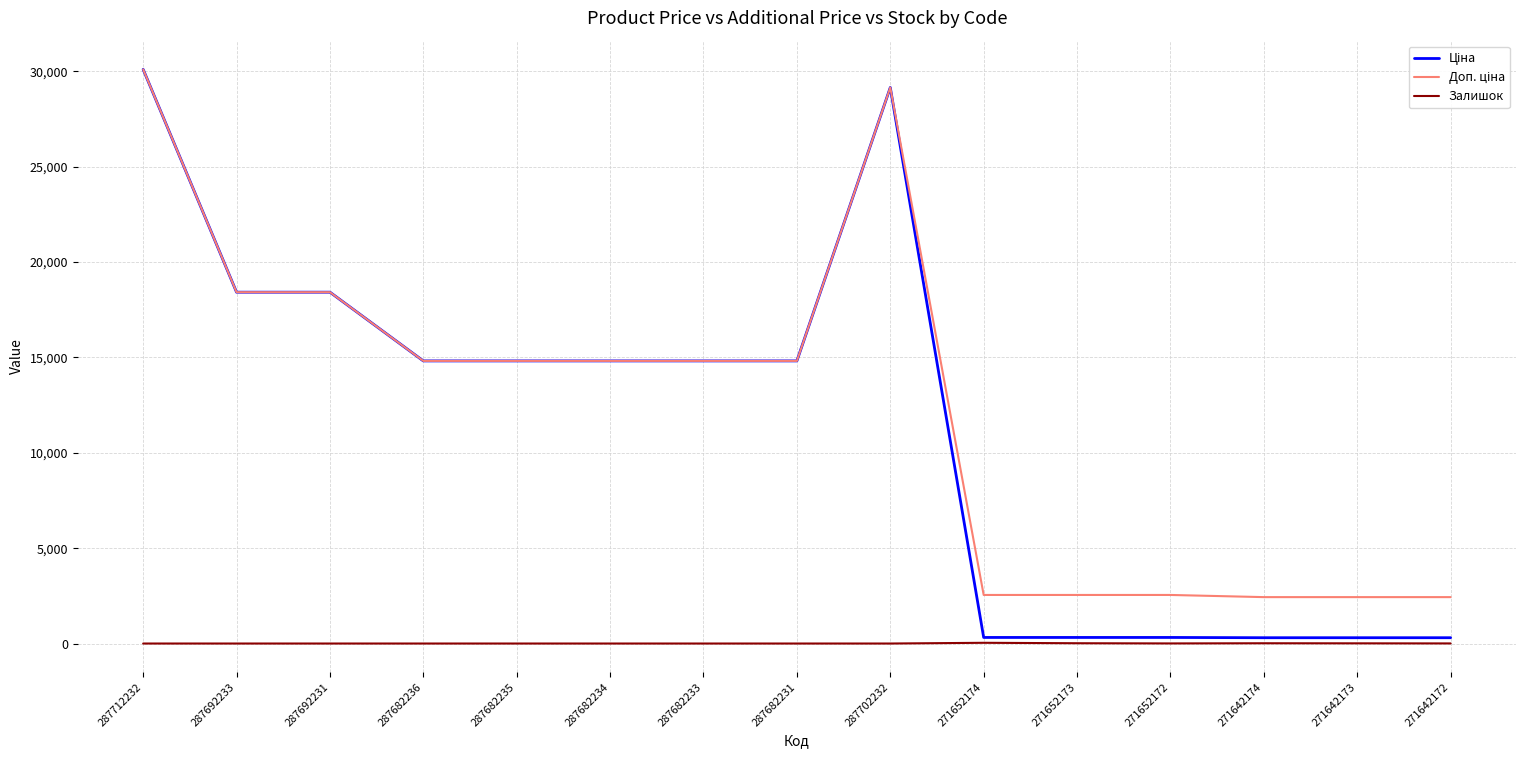

What is the total value across all series at 287692233?

36841.7